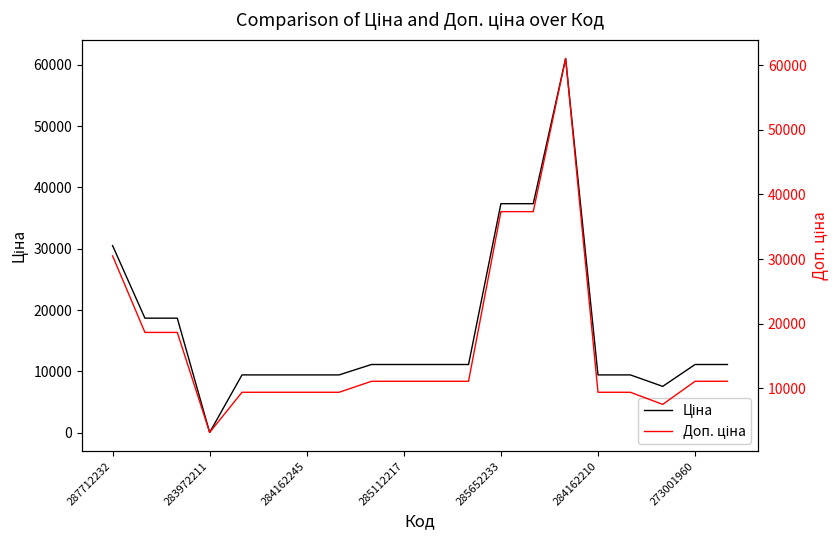

At 284162210, list the series in order from smallest to largest.

Ціна, Доп. ціна